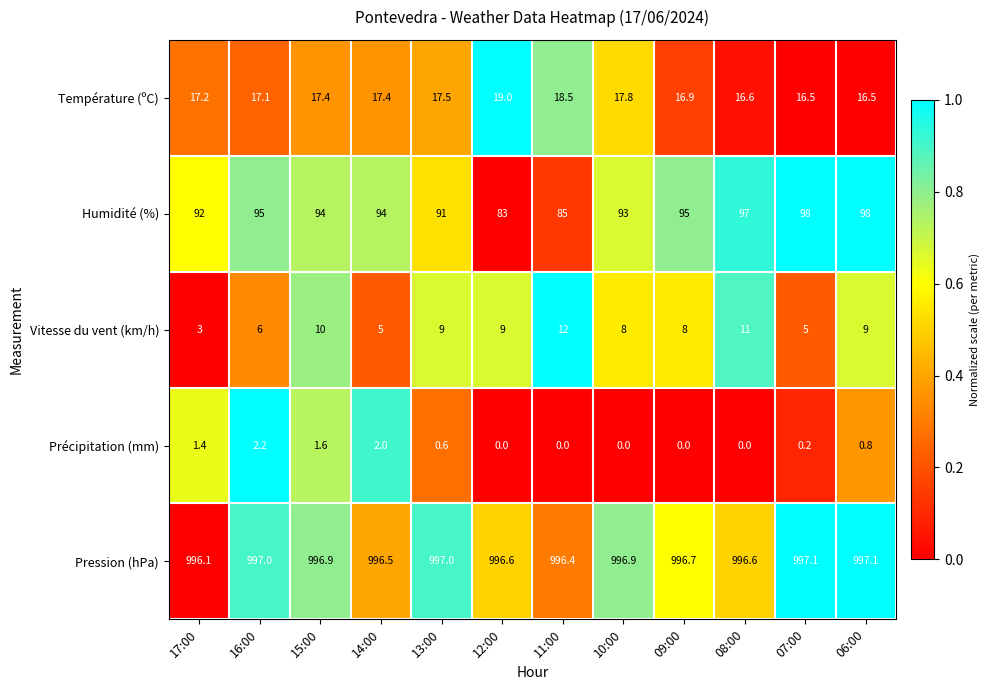

Rank the series at 15:00 from highest to lowest value.

Pression (hPa), Humidité (%), Température (ºC), Vitesse du vent (km/h), Précipitation (mm)